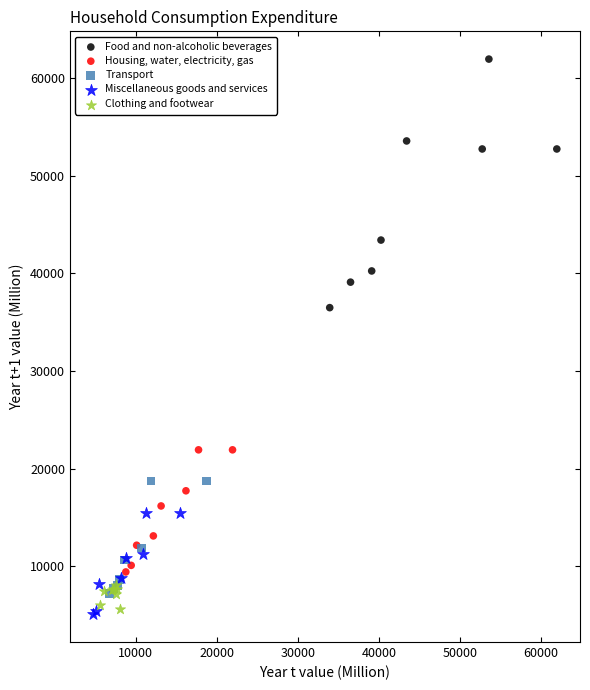

Which series has the largest Y range (max minus min)?

Food and non-alcoholic beverages